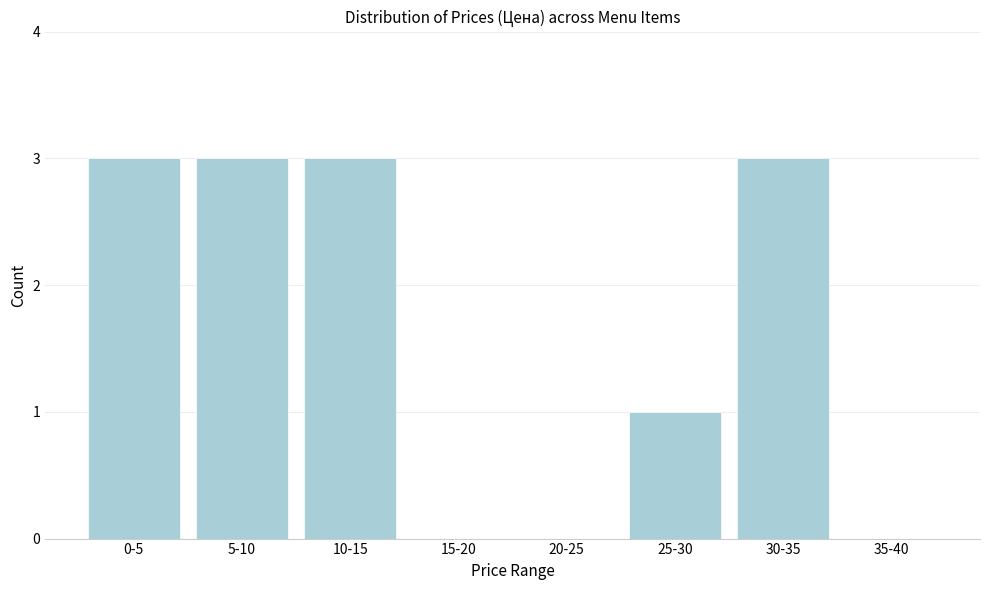

Reading right to left, list all the values displayed in this chart.

35-40=0	30-35=3	25-30=1	20-25=0	15-20=0	10-15=3	5-10=3	0-5=3